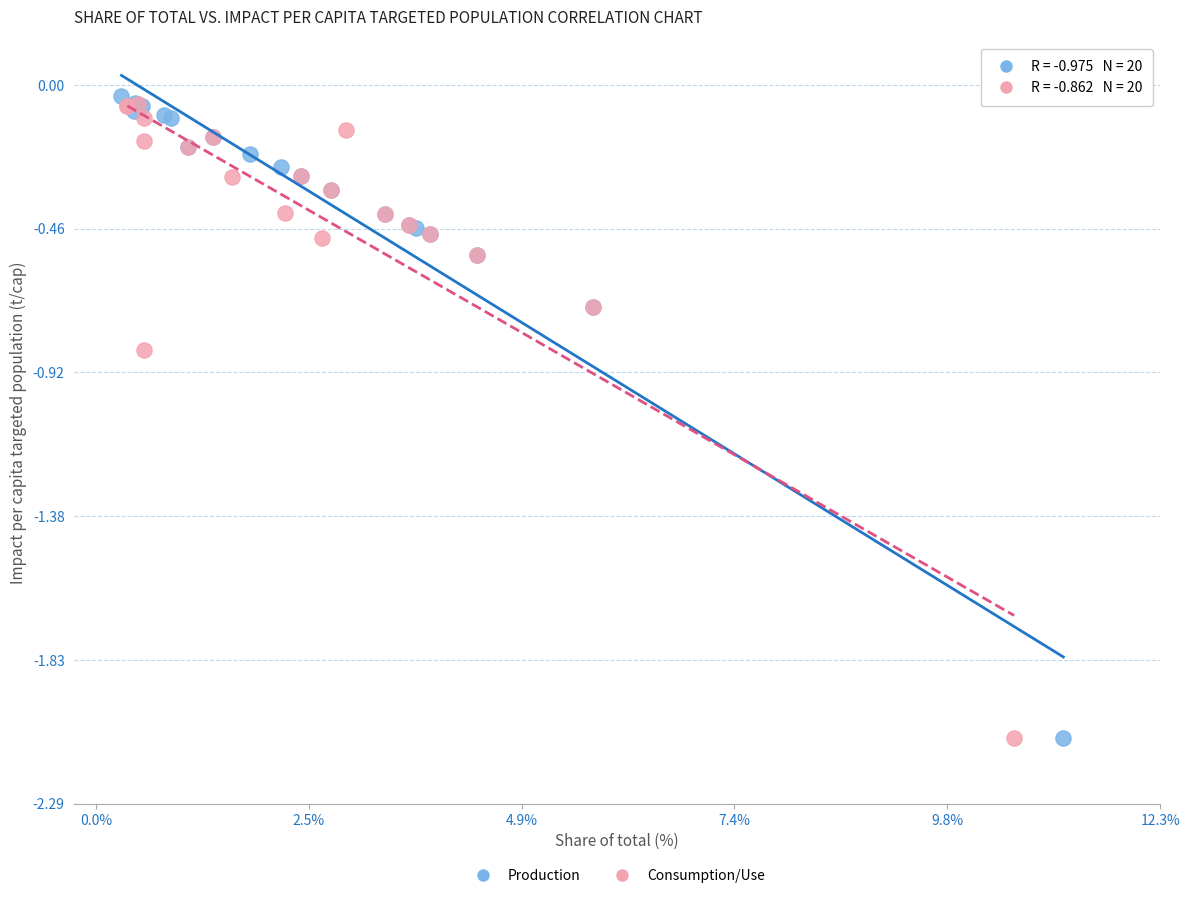

Which series has the widest spread of Y values?

Production